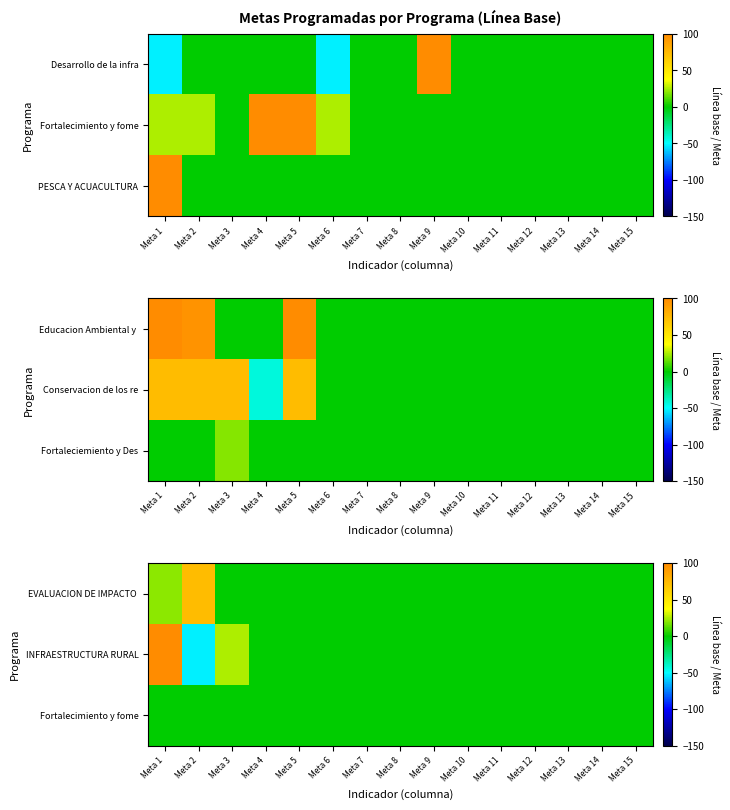

Which has a higher value, Meta 5 or Meta 8?

Meta 5